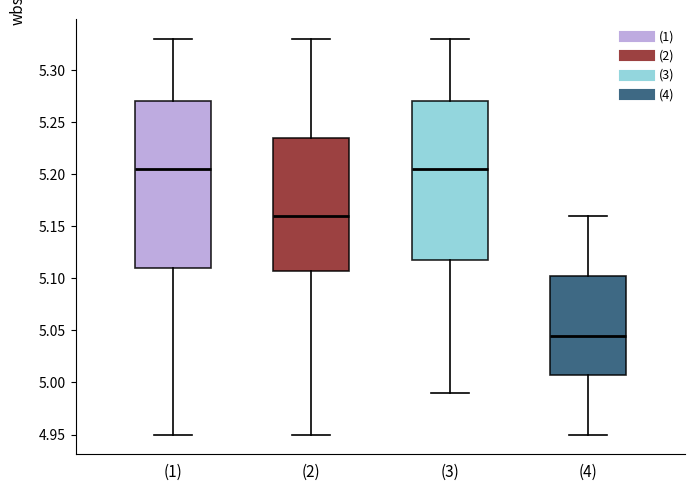

Which box has the lowest median line?

(4)